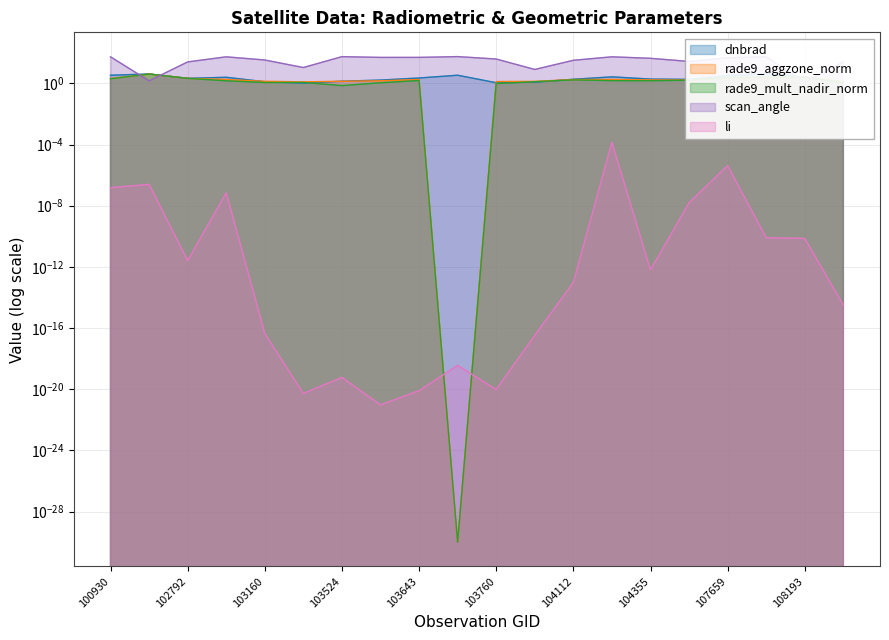

What is the value of the scan_angle point at the 14th from the left?

54.7